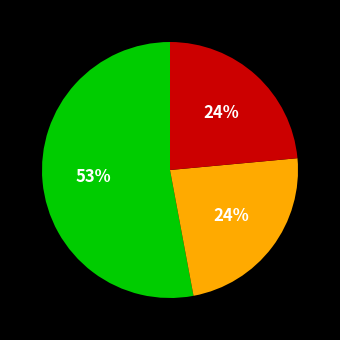

To the nearest percent, what is the average slice percentage?

33%